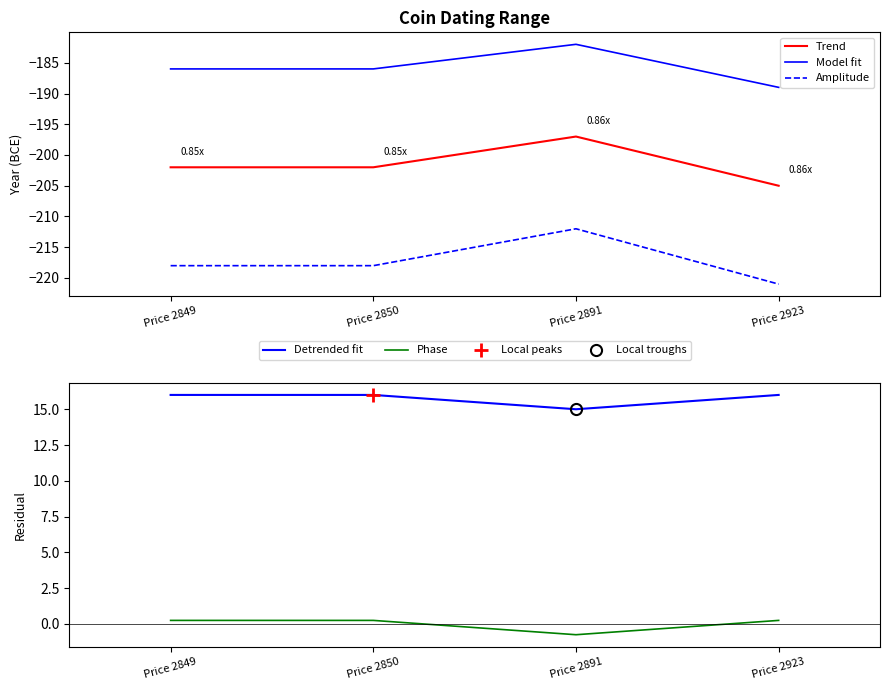

Reading left to right, transcribe all the data shown in this chart.

Trend: -202.0	-202.0	-197.0	-205.0
Model fit: -186.0	-186.0	-182.0	-189.0
Amplitude: -218.0	-218.0	-212.0	-221.0
Detrended fit: 16.0	16.0	15.0	16.0
Phase: 0.2	0.2	-0.8	0.2